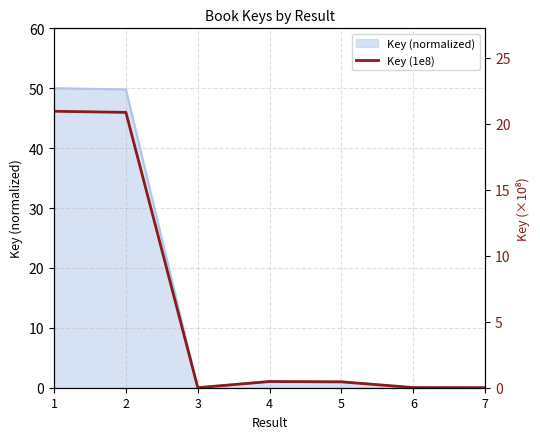

Is it true that the value at 7 is 0.0?

False